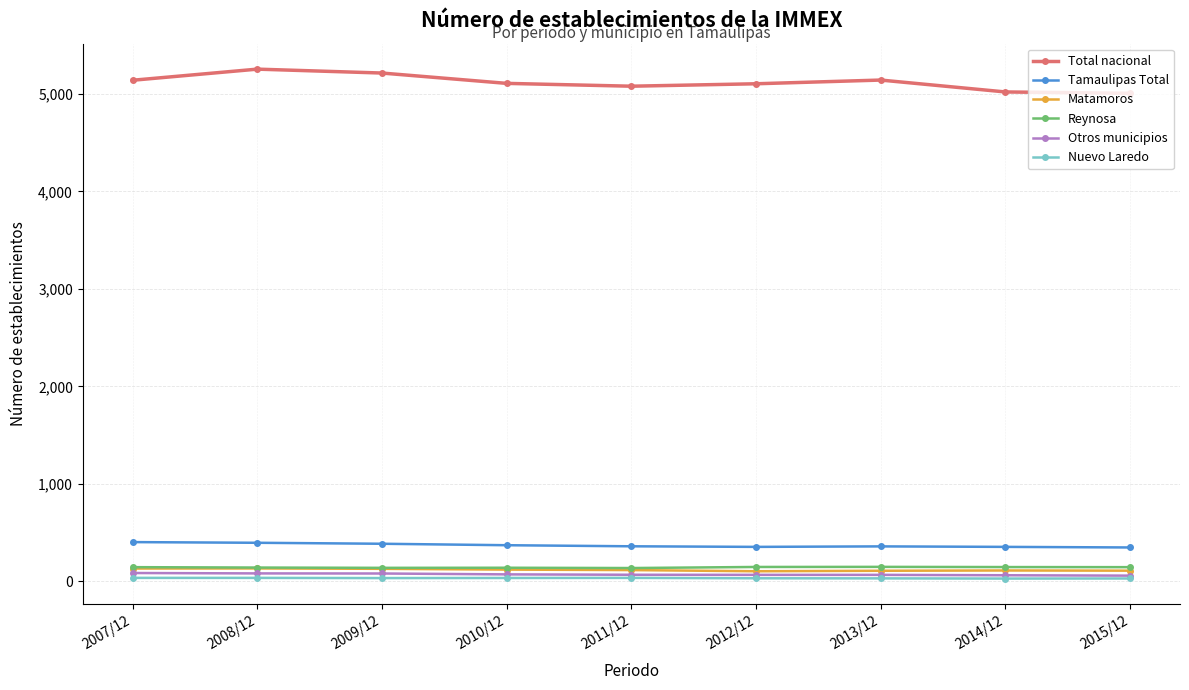

The Tamaulipas Total series shows 372 at 2010/12. True or false?

True